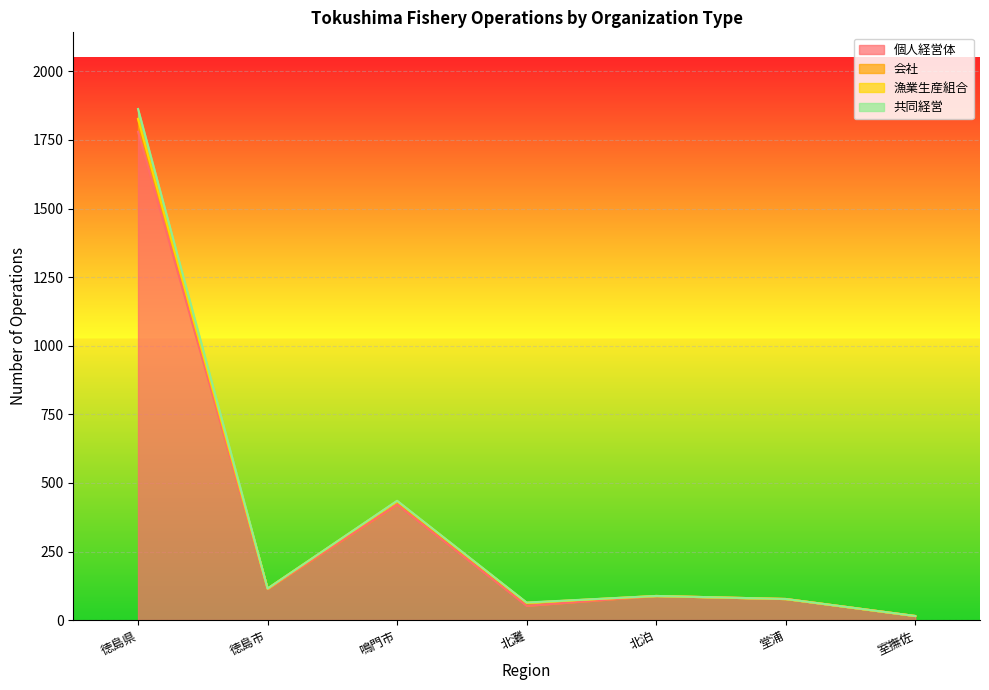

Between 徳島県 and 北灘, which series saw the biggest shift?

共同経営